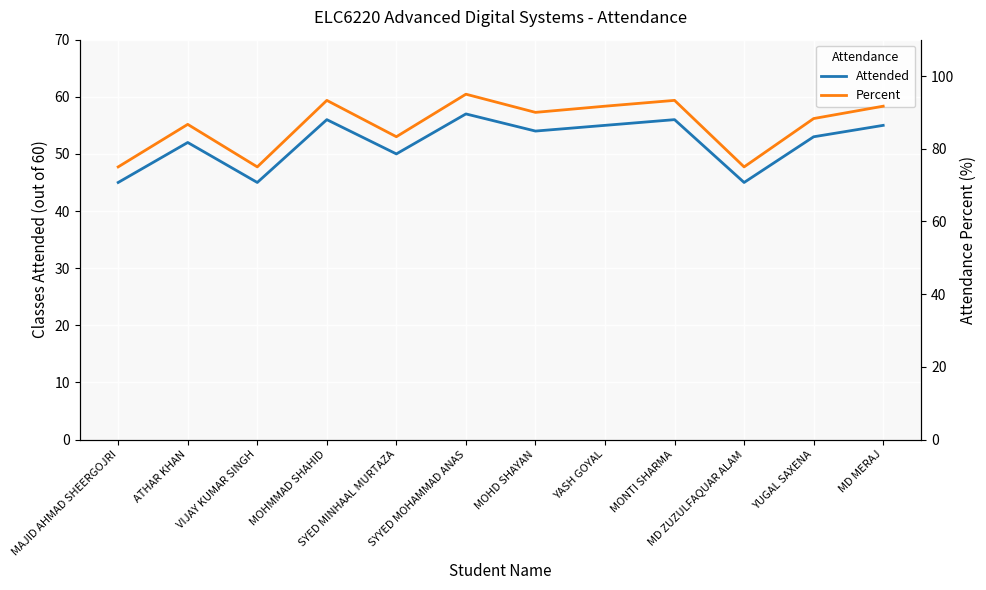

What position from the right is MOHD SHAYAN?

6